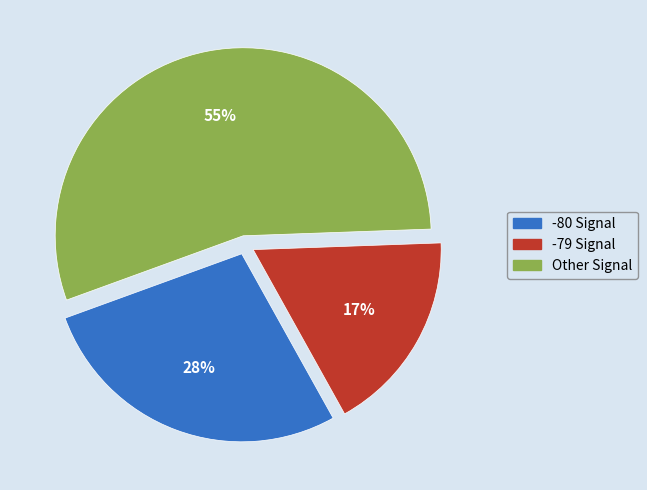

Does any single category account for the majority?

Yes